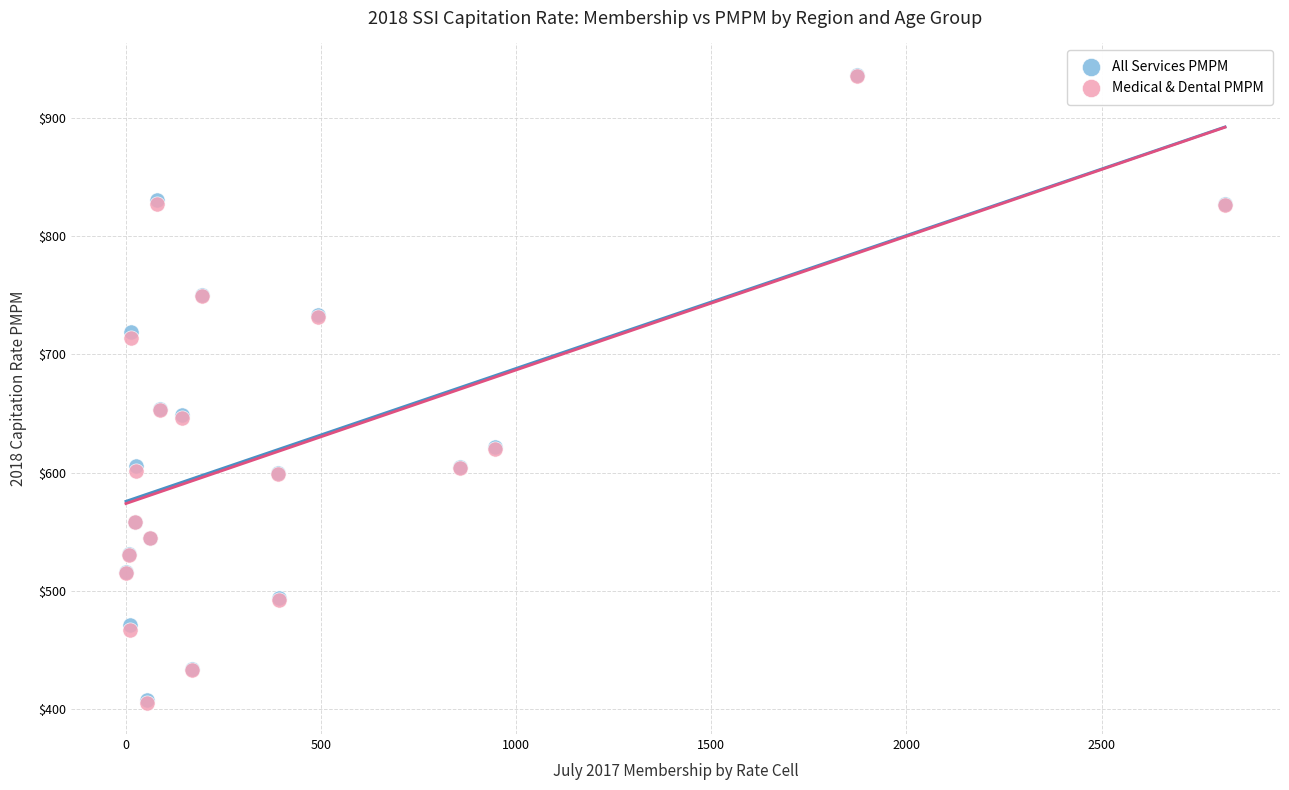

What are all the series names shown in the legend?

All Services PMPM, Medical & Dental PMPM